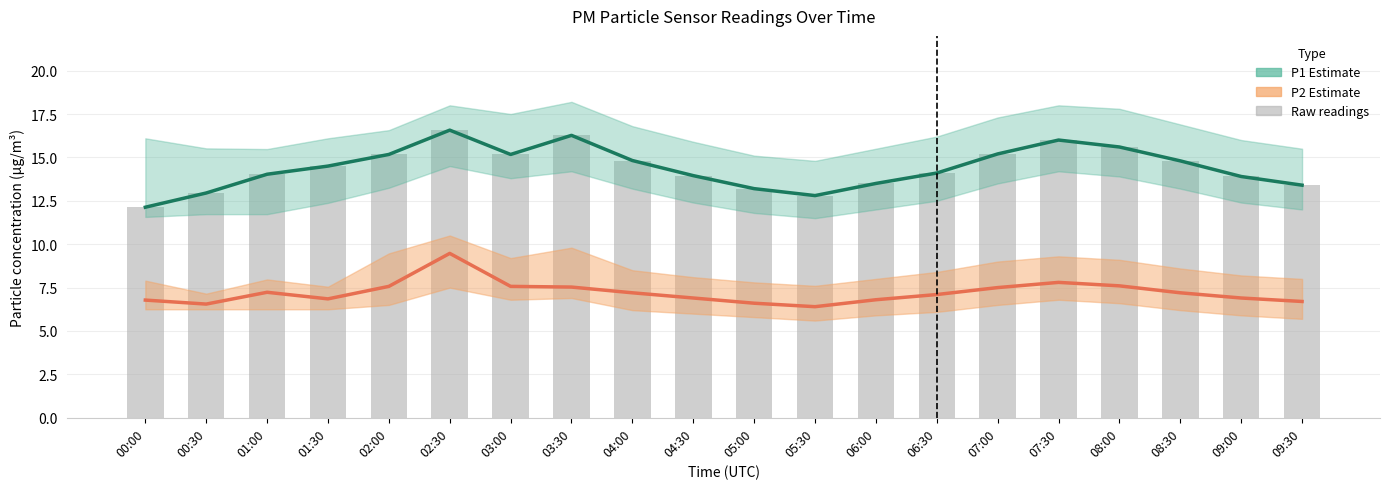

List the labels in order of Raw P1 readings value, largest first.

02:30, 03:30, 07:30, 08:00, 07:00, 02:00, 03:00, 04:00, 08:30, 01:30, 06:30, 01:00, 04:30, 09:00, 06:00, 09:30, 05:00, 00:30, 05:30, 00:00